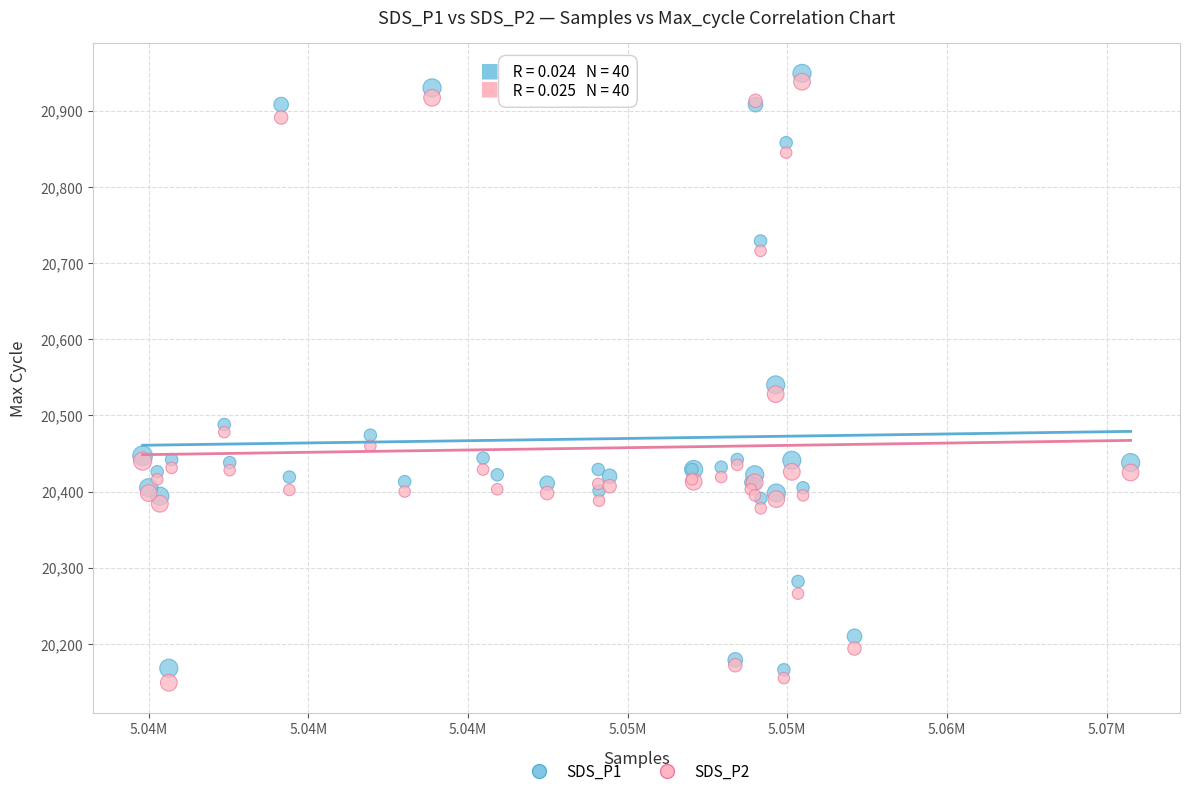

Which series contains the highest Y value?

SDS_P1